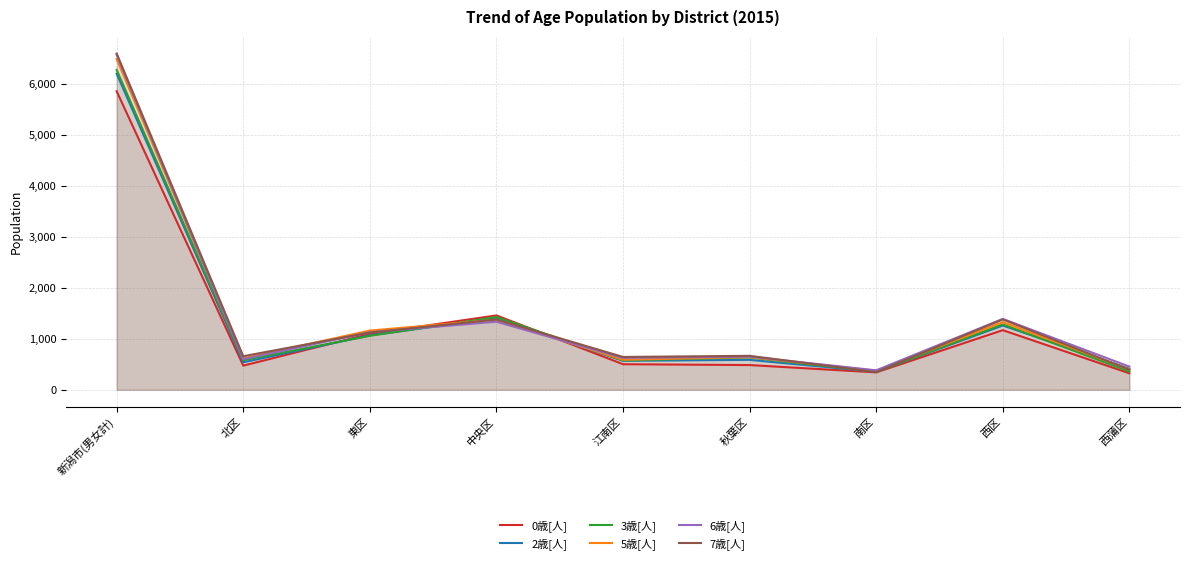

Which series has the widest spread of values?

7歳[人]